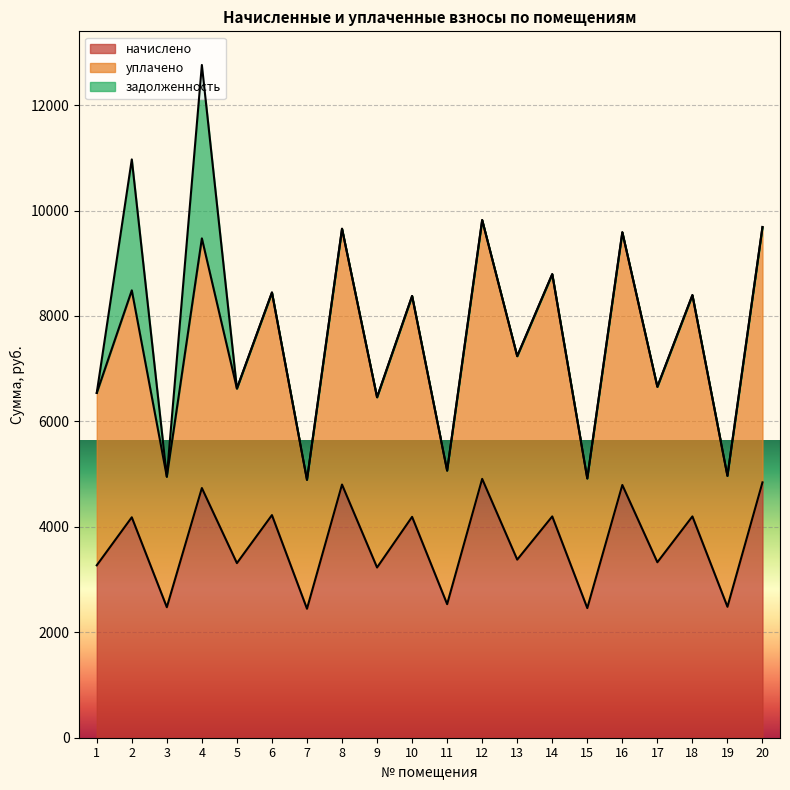

At which label is начислено closest to 3678?

13